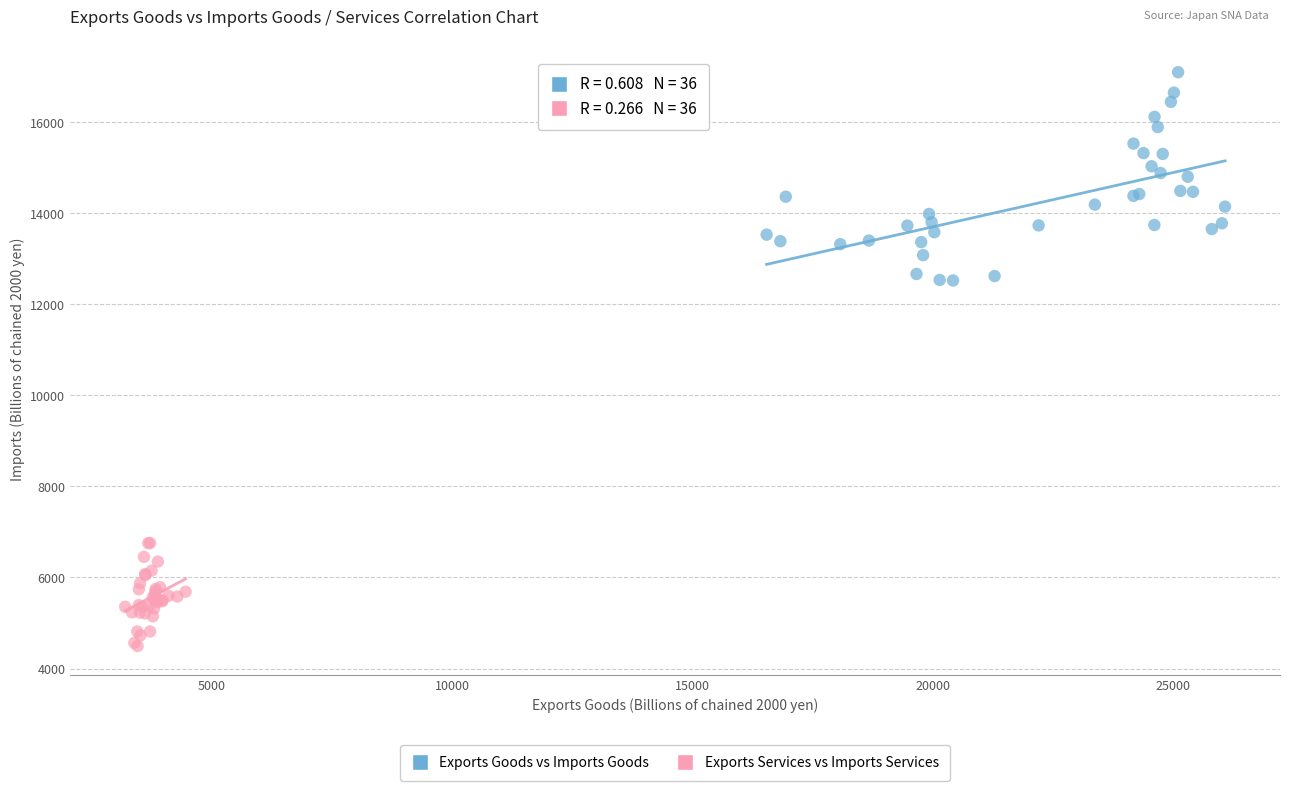

Which series reaches the minimum Y coordinate?

Exports Services vs Imports Services